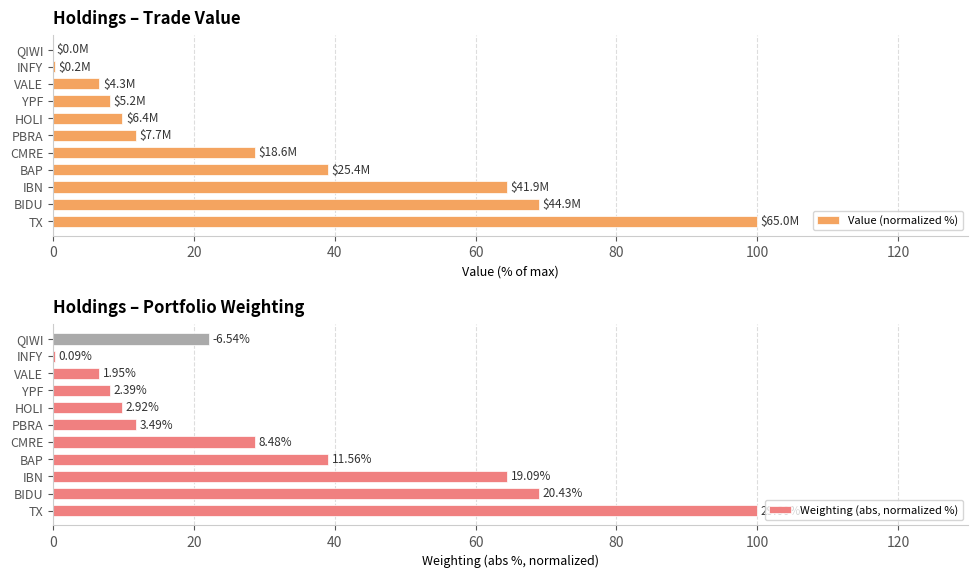

How many bars are there in each group?

2